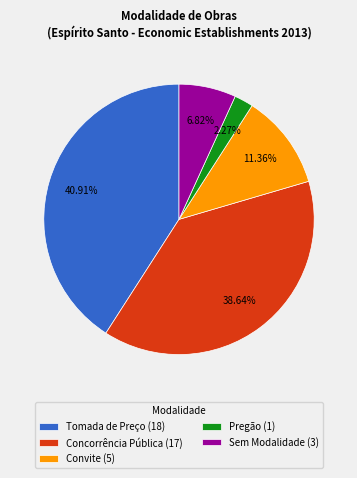

Approximately how many times larger is the value at Sem Modalidade (3) compared to Convite (5)?

0.6